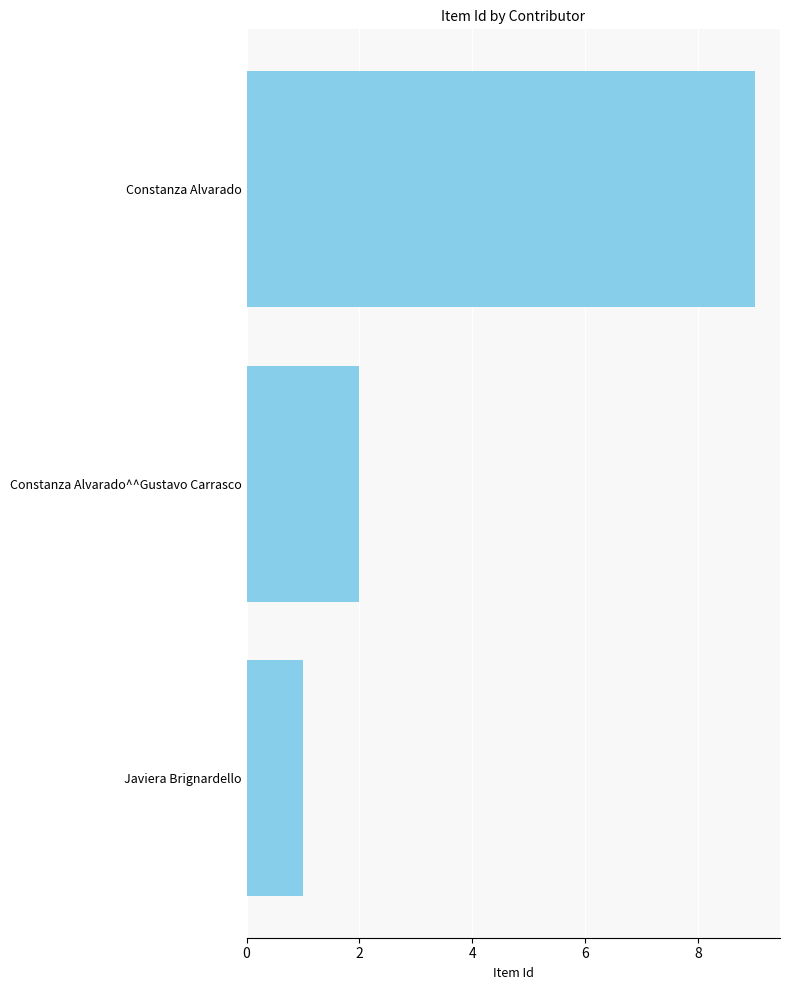

The value at Constanza Alvarado is 5. True or false?

False